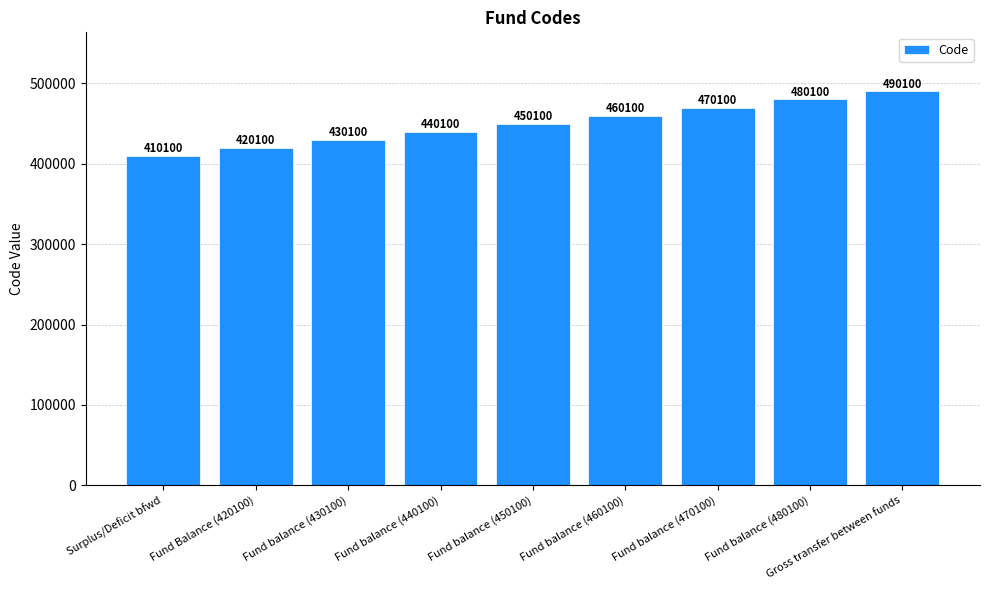

What is the change in value from Fund balance (450100) to Fund balance (480100)?

+30000